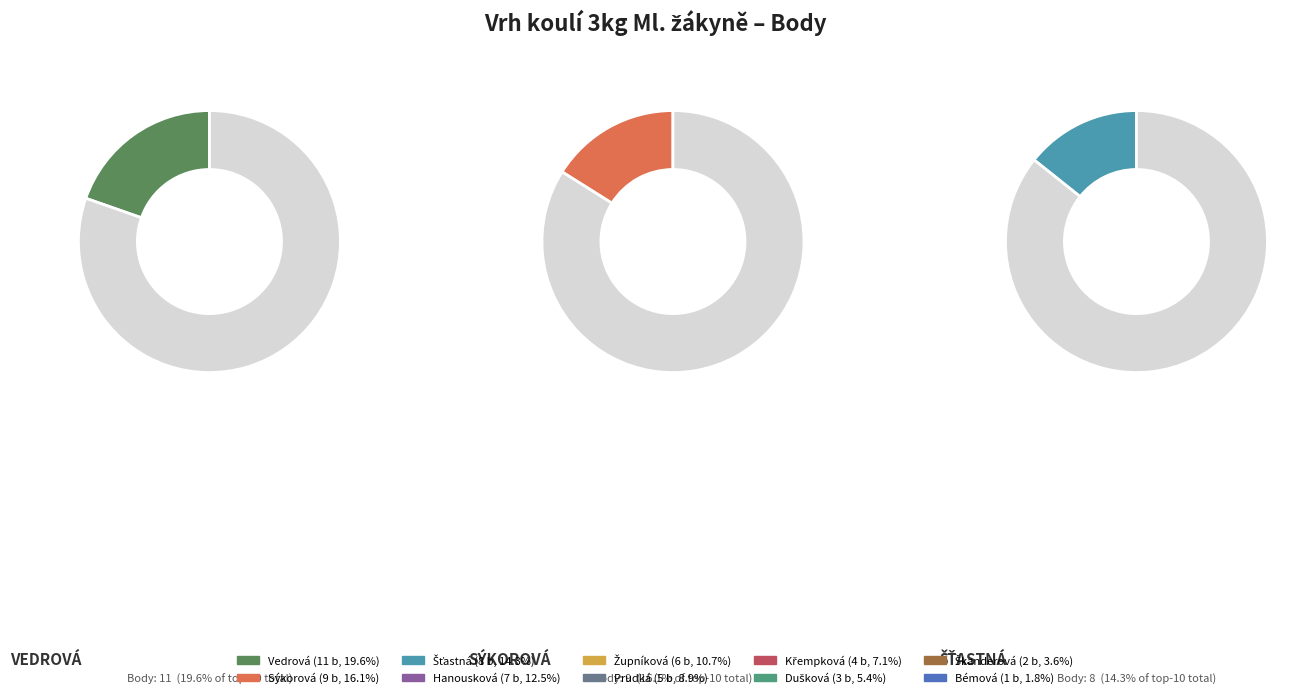

Which category has the smallest portion of the pie?

Bémová